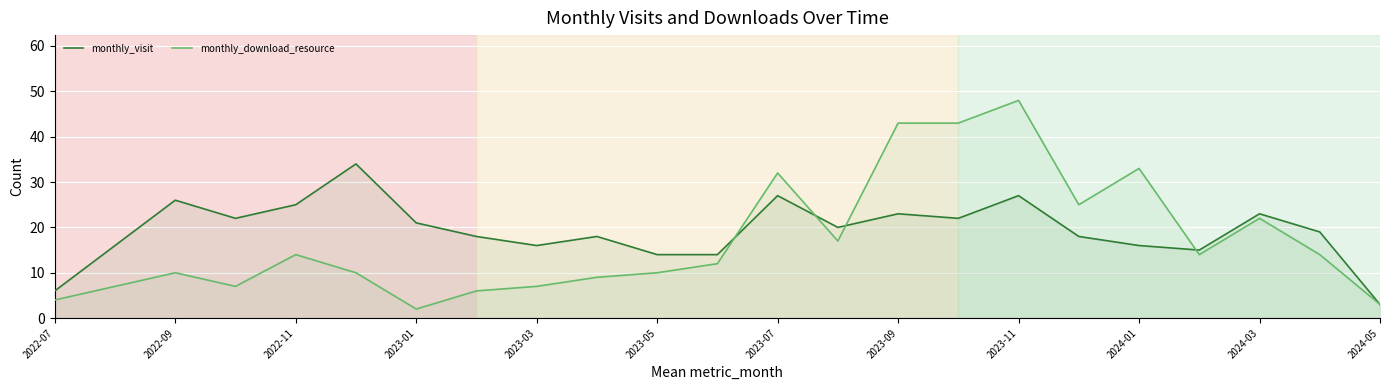

List the series in order of their peak value, lowest first.

monthly_visit, monthly_download_resource